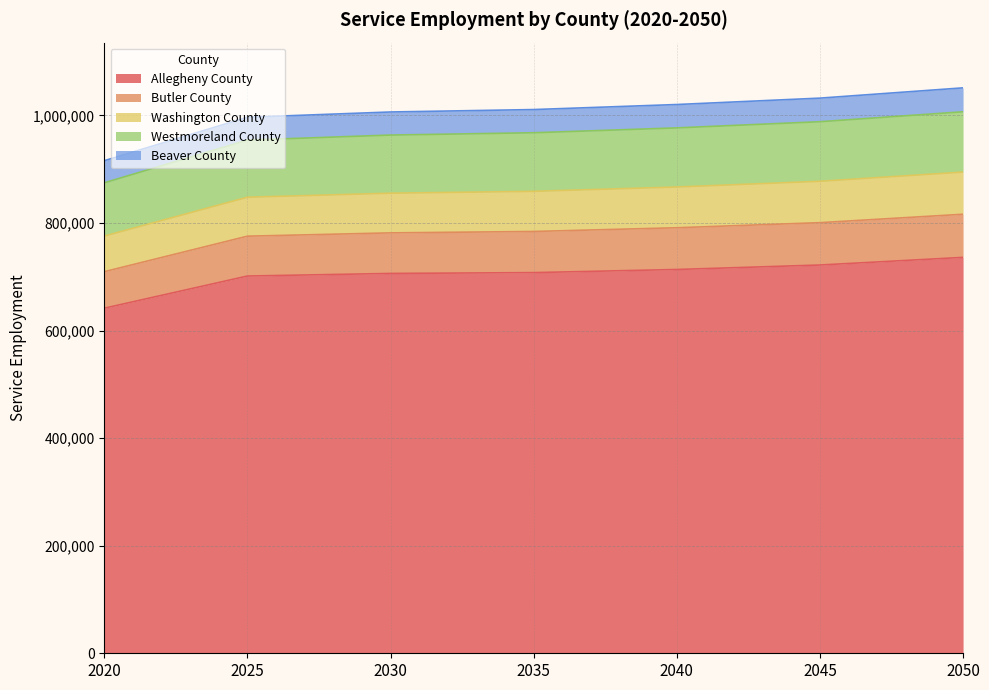

Which has a higher value, 2030 or 2020?

2030